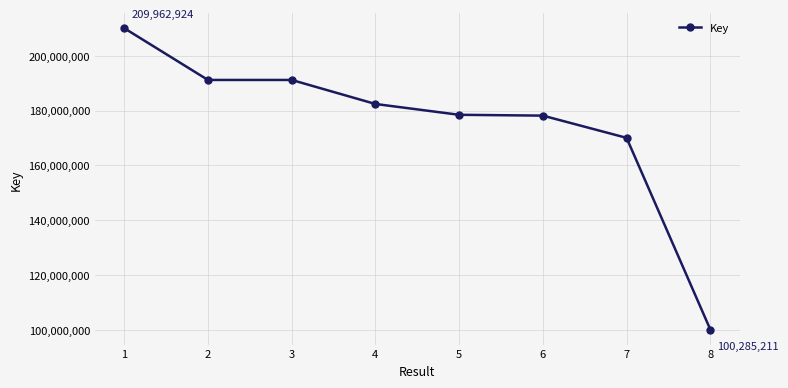

True or false: there are more than 1 points higher than both neighbors.

False